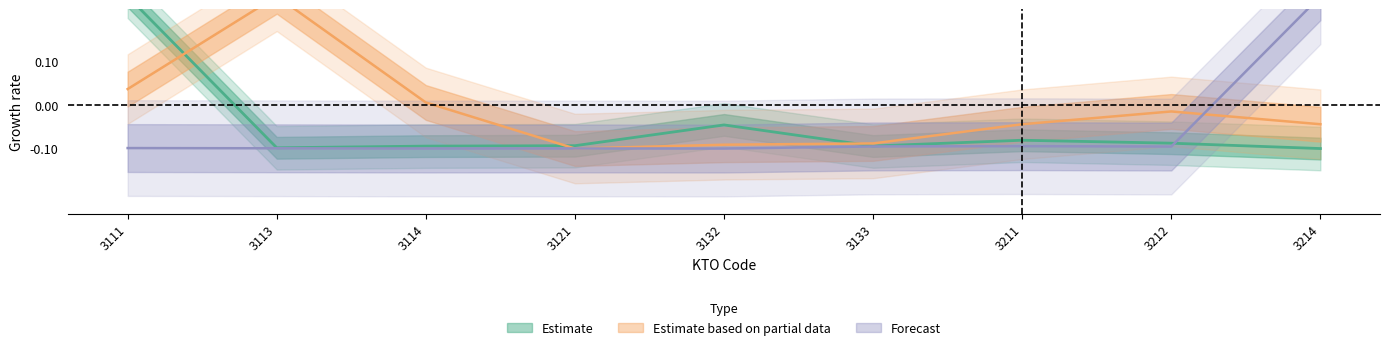

What is the average value of the Forecast series?

-0.1